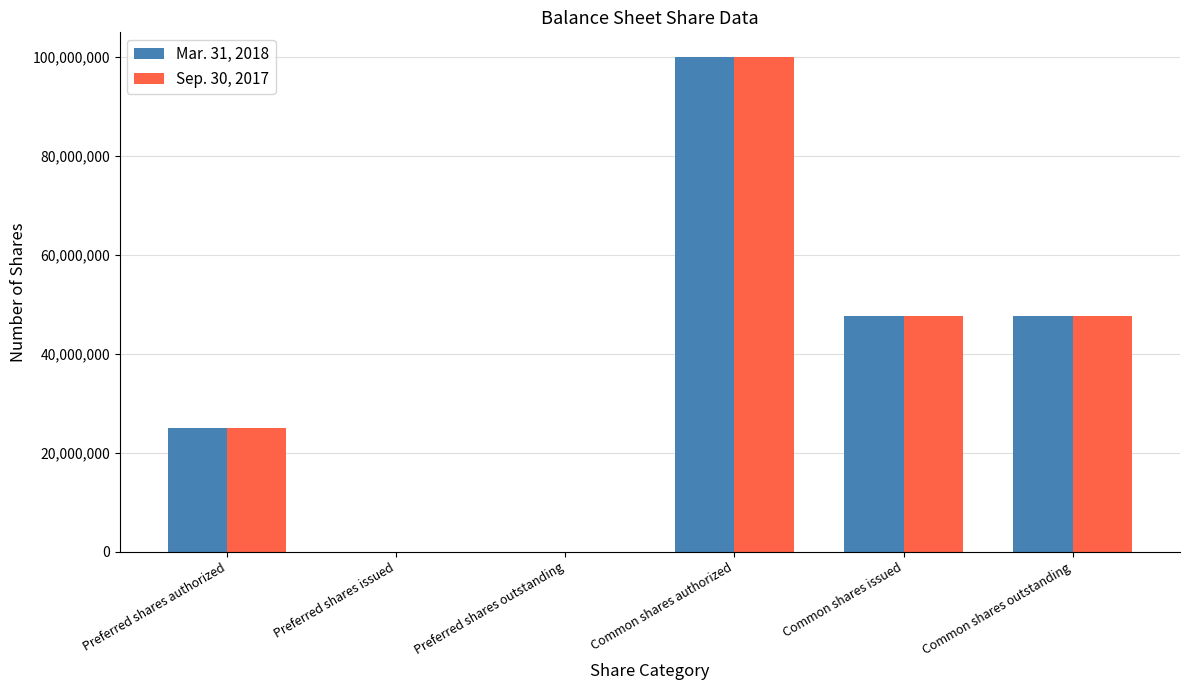

Reading left to right, extract all data points from this chart.

Mar. 31, 2018: 25000000	0	0	100000000	47660000	47660000
Sep. 30, 2017: 25000000	0	0	100000000	47660000	47660000